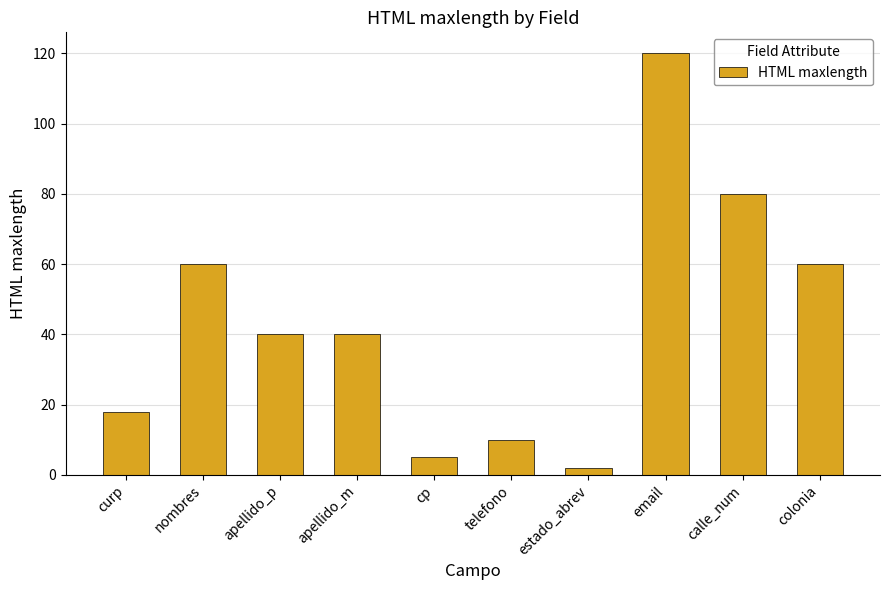

What is the greatest value displayed?

120